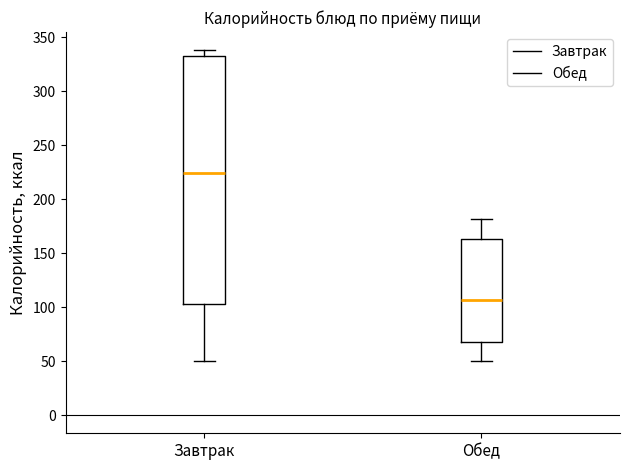

Which box is the tallest, from its lower edge to its upper edge?

Завтрак